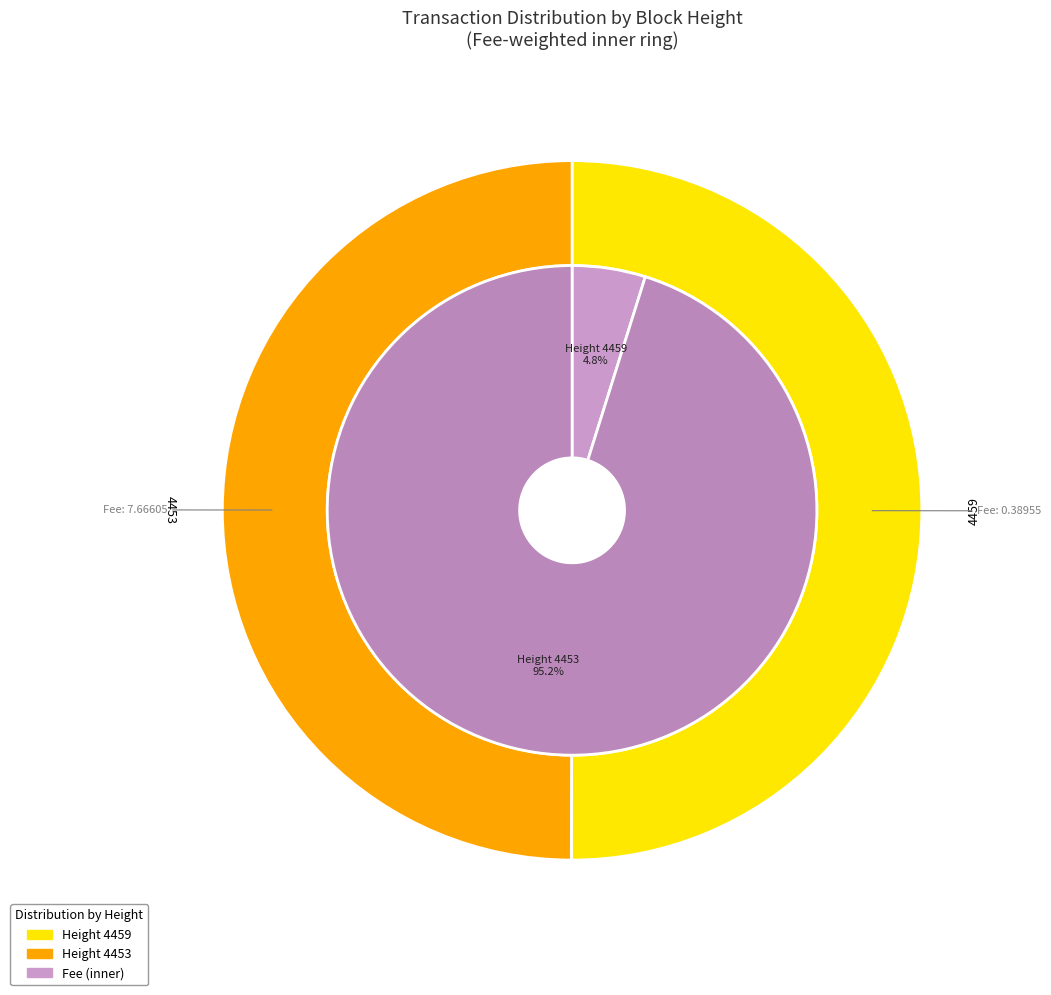

How many slices are in this pie chart?

2